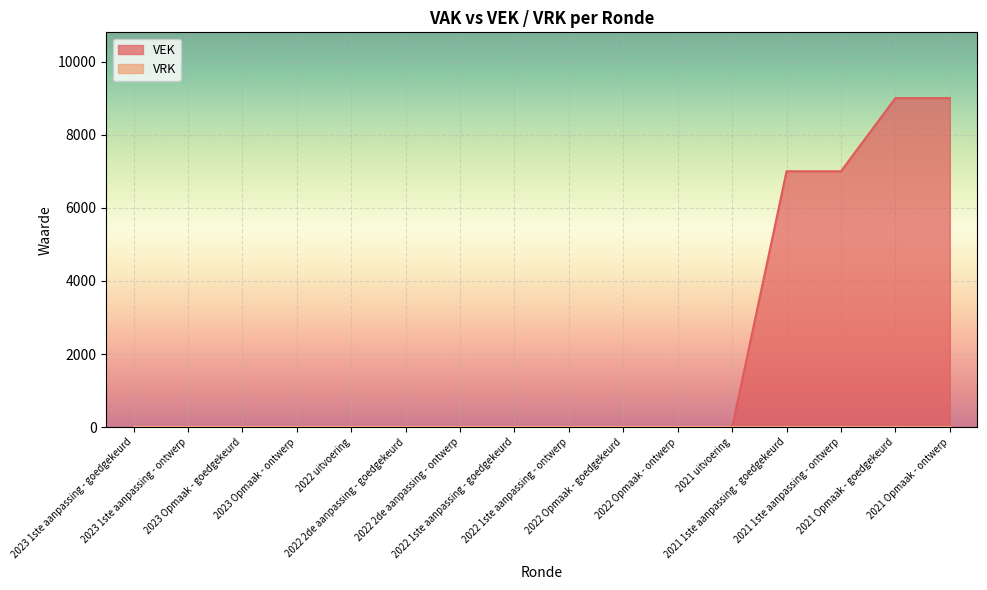

How many values are between 0 and 7000?

14